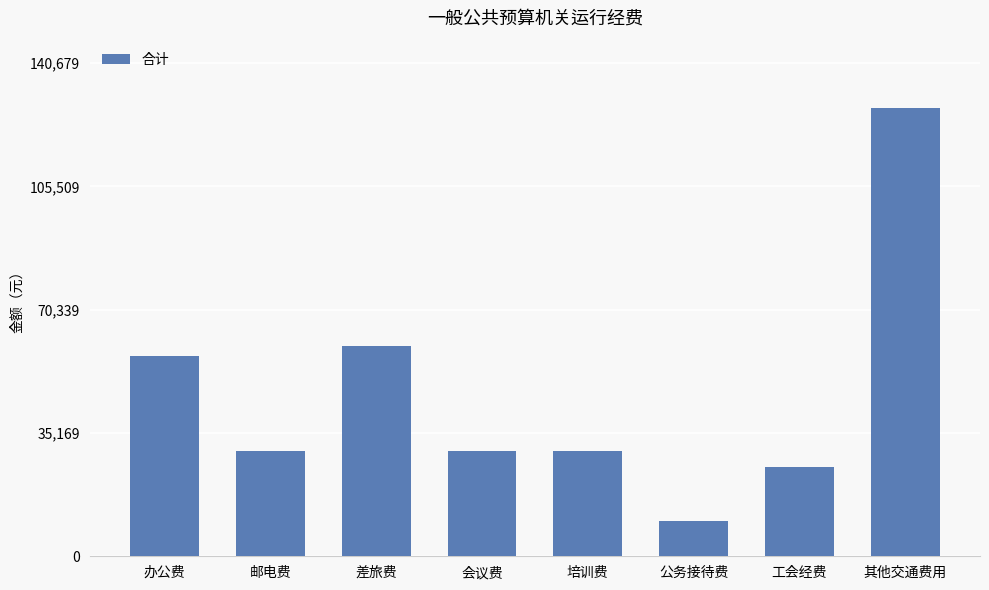

What is the label of the 1st bar from the right?

其他交通费用